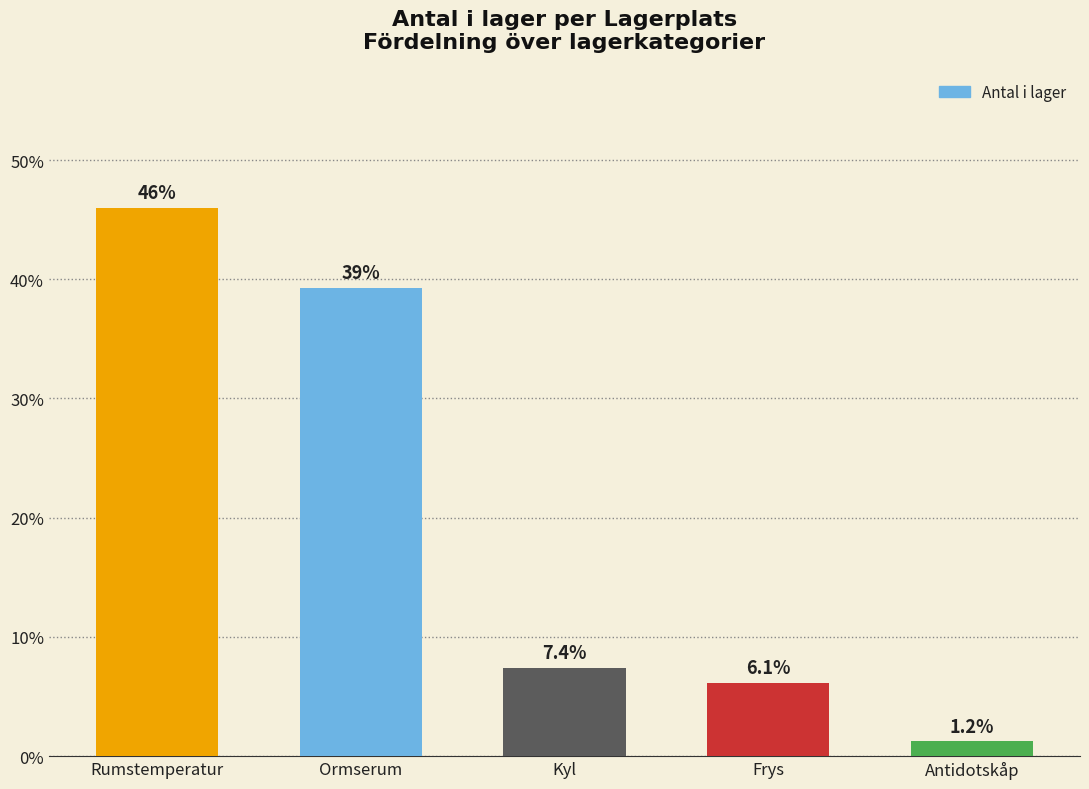

Approximately how many times larger is the value at Ormserum compared to Frys?

6.4